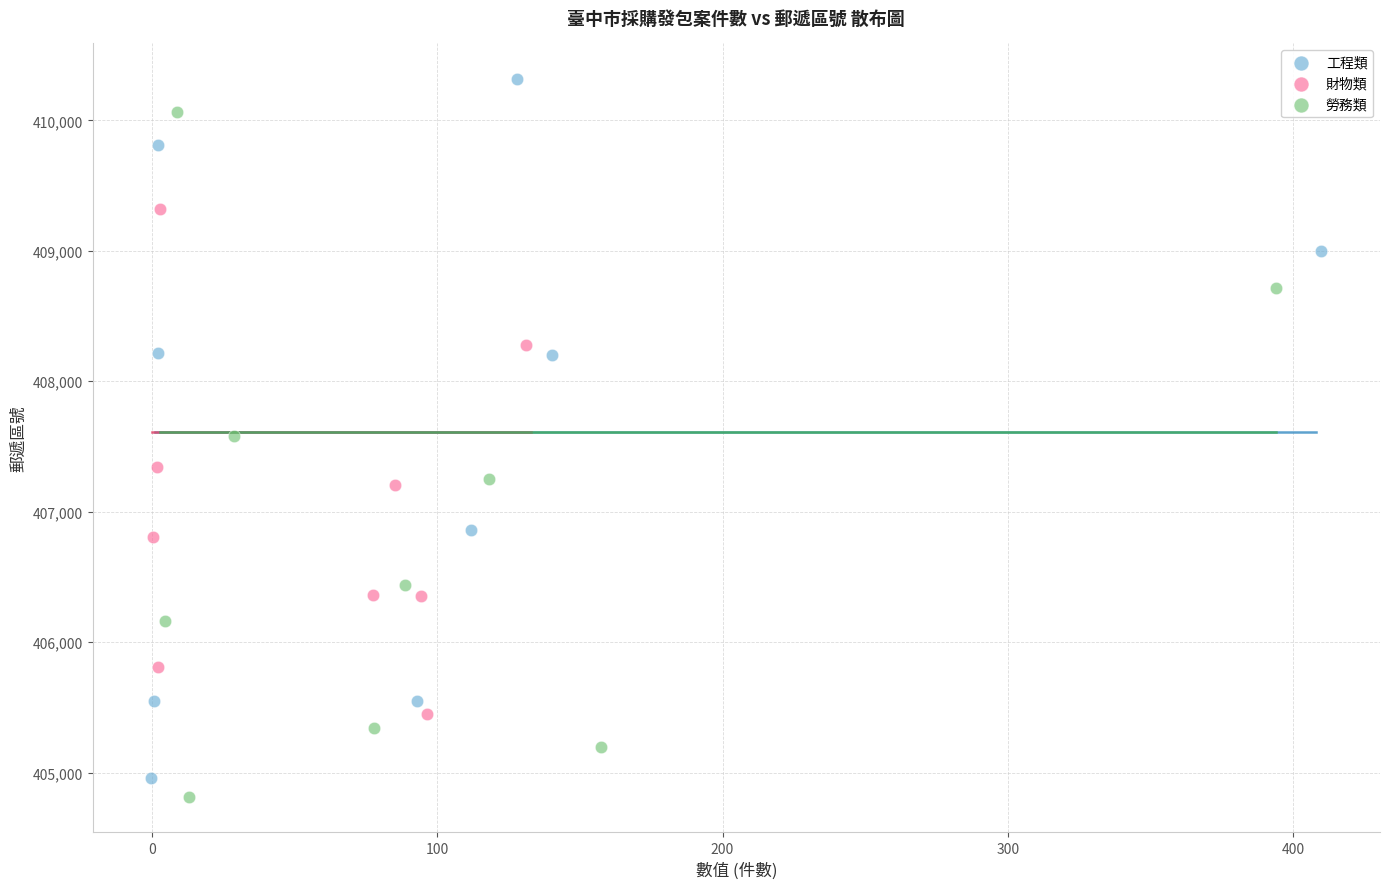

Which series contains the highest Y value?

工程類